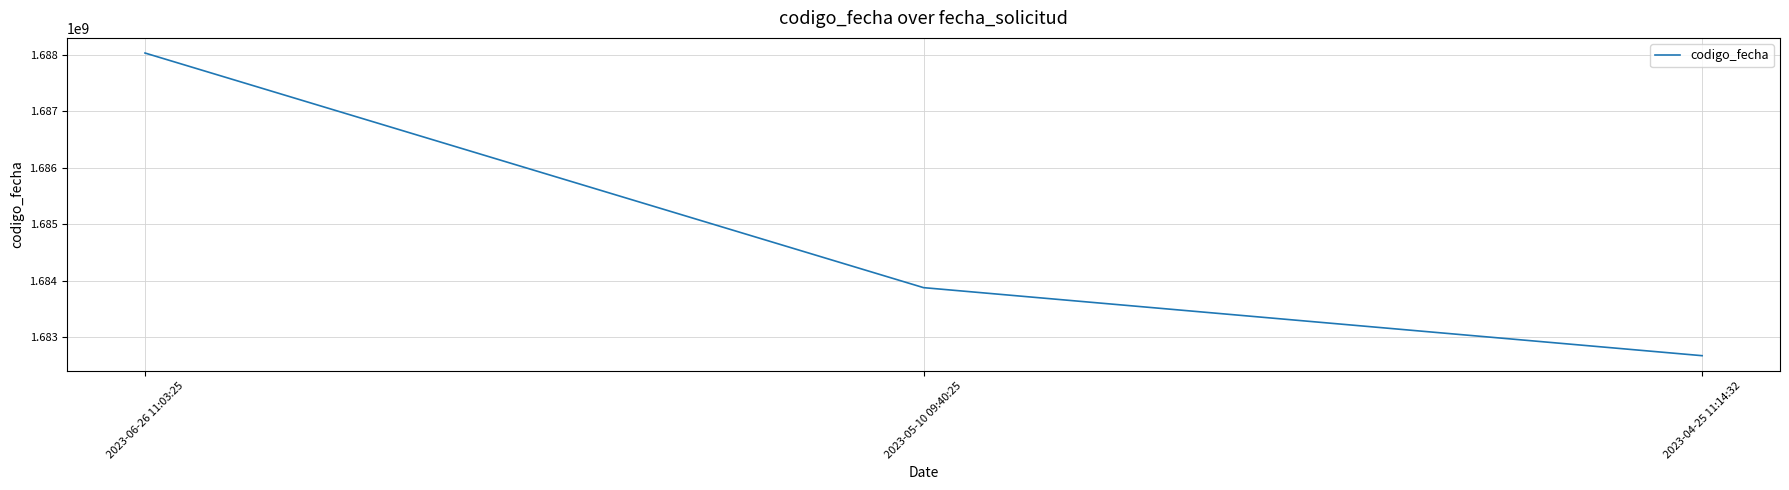

Reading left to right, extract all data points from this chart.

2023-06-26 11:03:25=1688034052	2023-05-10 09:40:25=1683881165	2023-04-25 11:14:32=1682676937